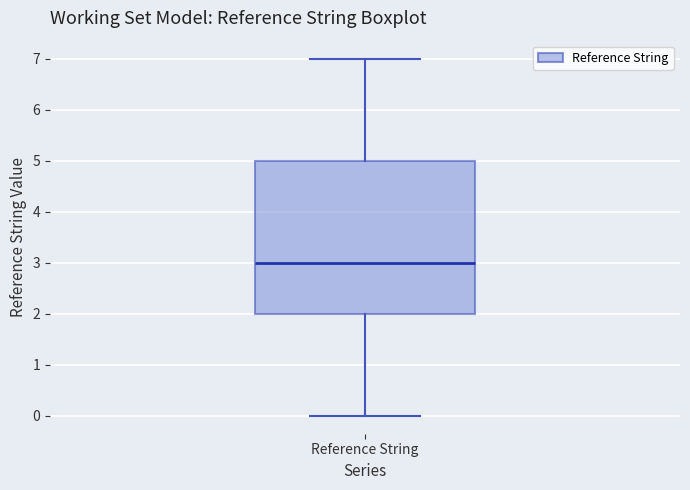

Where does the upper whisker of the box for Reference String end on the y-axis? The values are not printed on the chart, so give them approximately, as read against the axis.

7